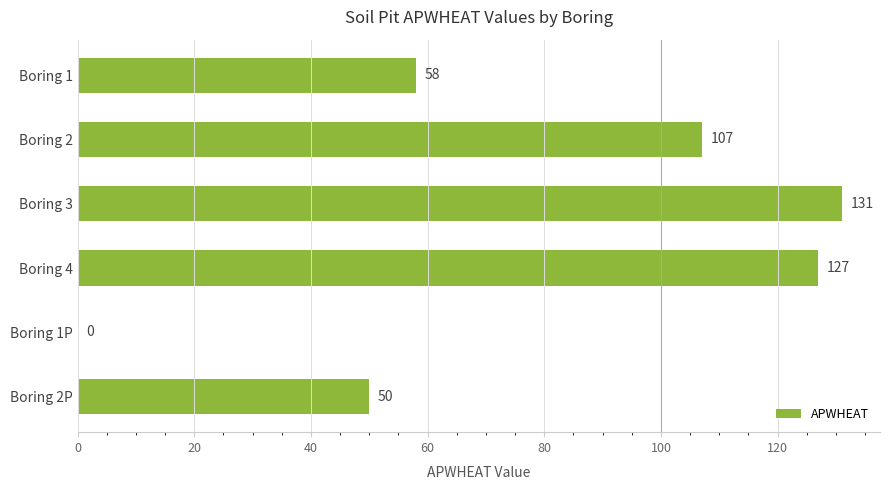

Reading bottom to top, list all the values displayed in this chart.

Boring 2P=50	Boring 1P=0	Boring 4=127	Boring 3=131	Boring 2=107	Boring 1=58